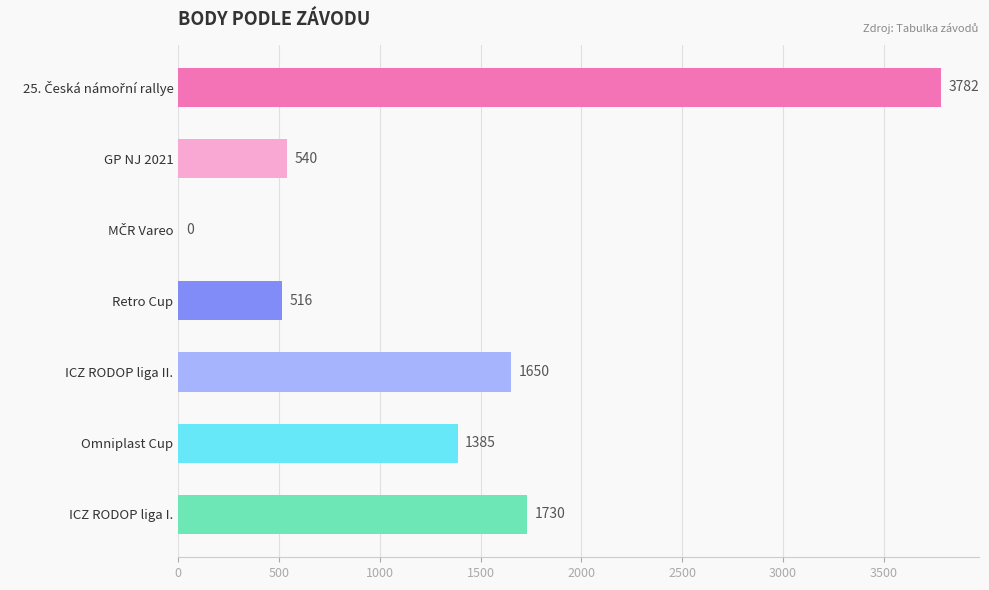

Between ICZ RODOP liga I. and GP NJ 2021, which is larger?

ICZ RODOP liga I.